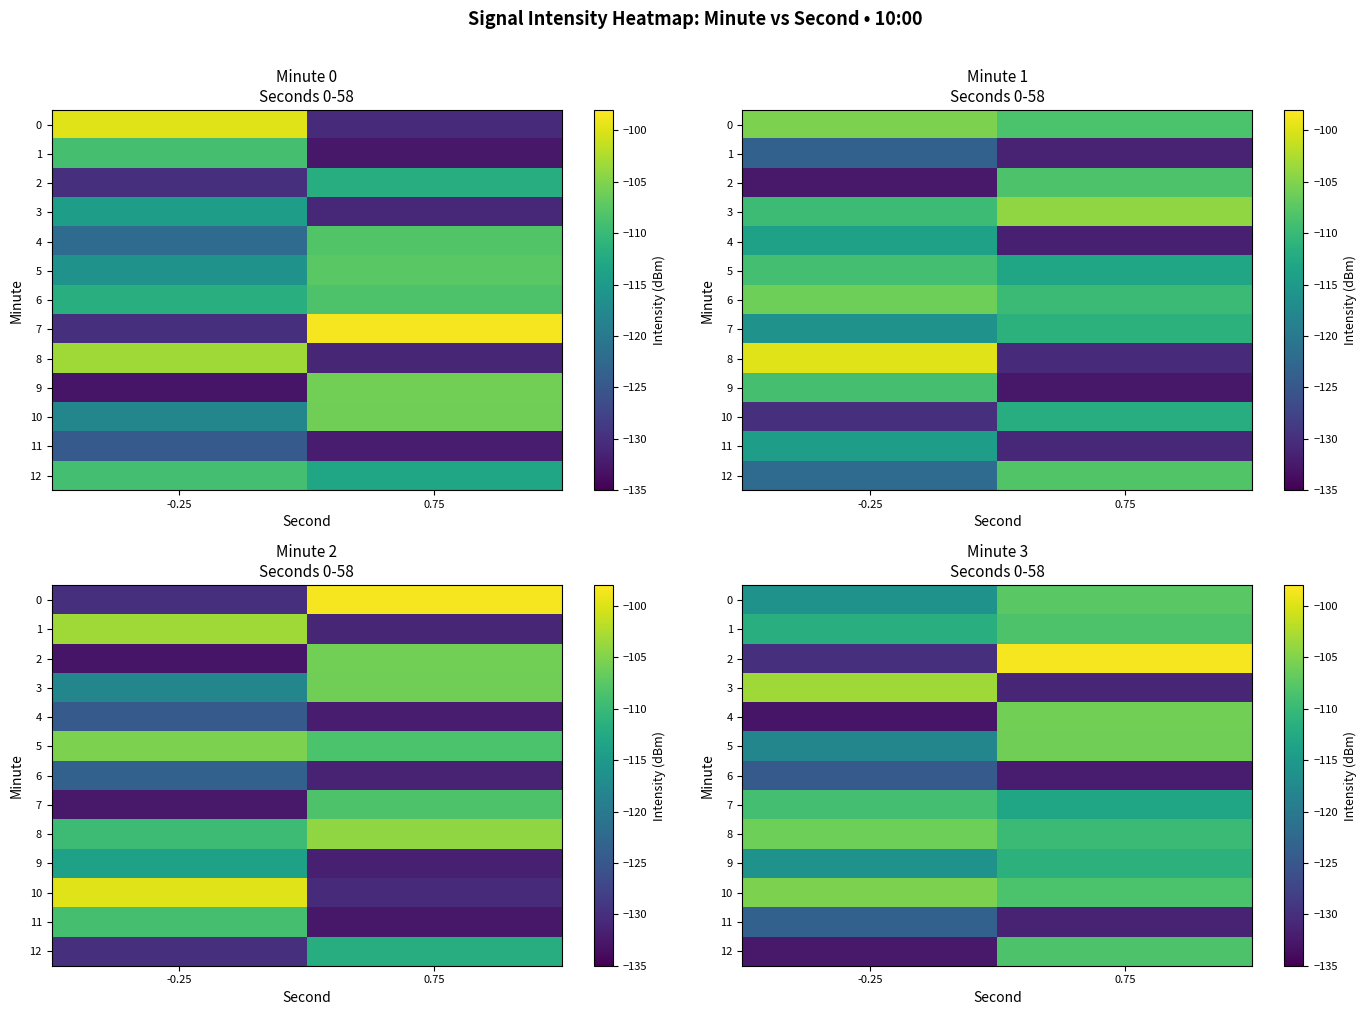

Count the number of data series in this chart.

13